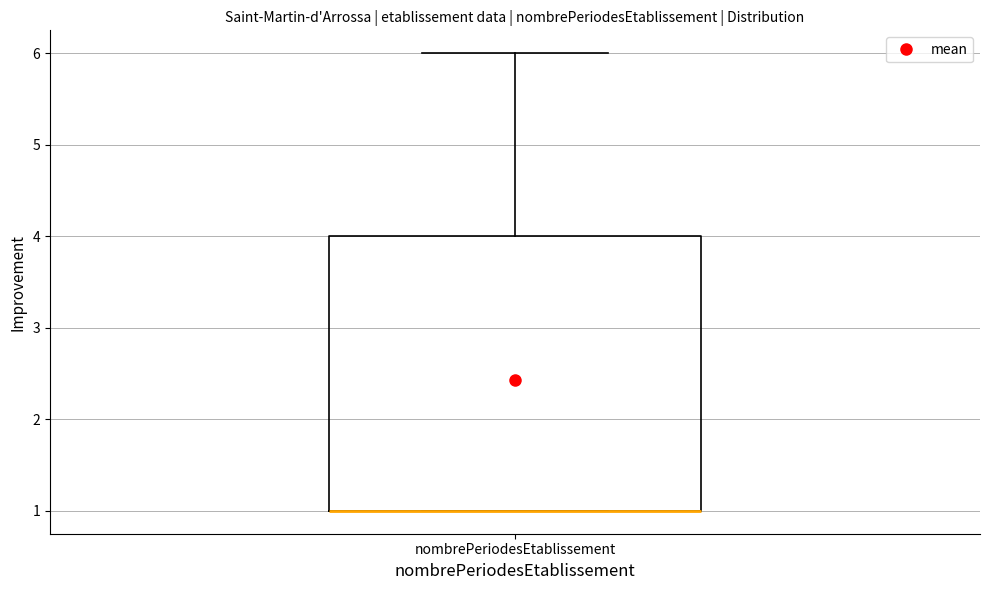

Where does the upper whisker of the box for nombrePeriodesEtablissement end on the y-axis? The values are not printed on the chart, so give them approximately, as read against the axis.

6